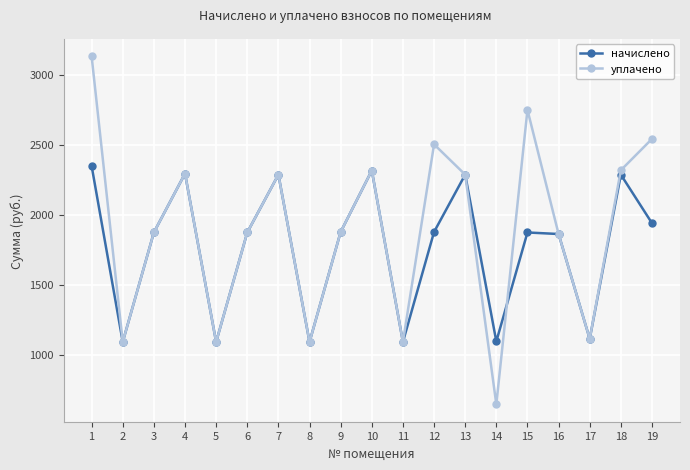

What is the greatest value displayed?

3131.5